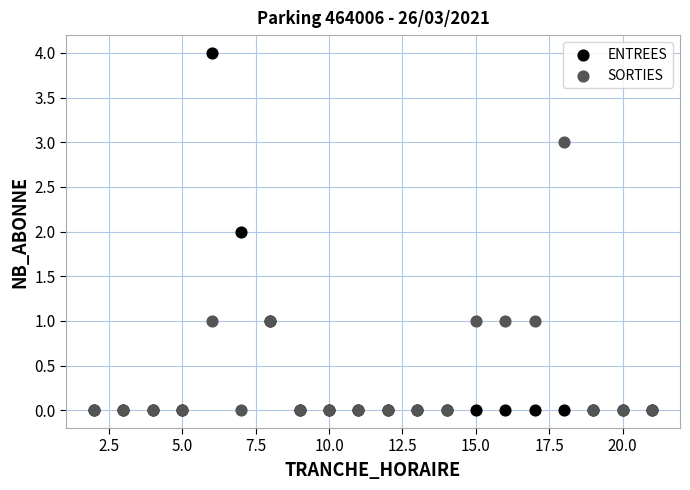

What are all the series names shown in the legend?

ENTREES, SORTIES